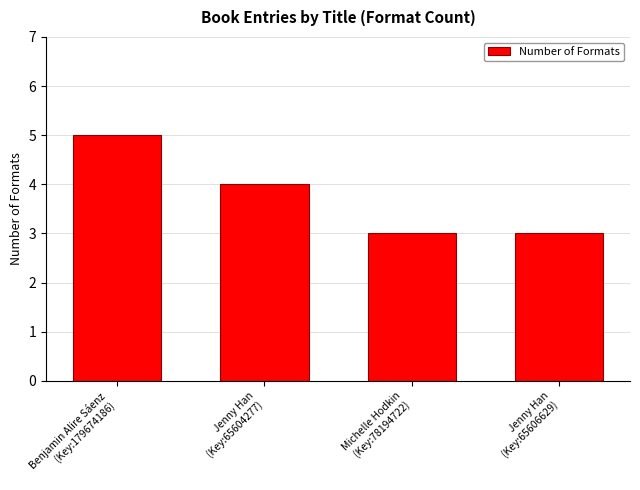

At which label does the data first exceed 4?

Benjamin Alire Sáenz
(Key:179674186)